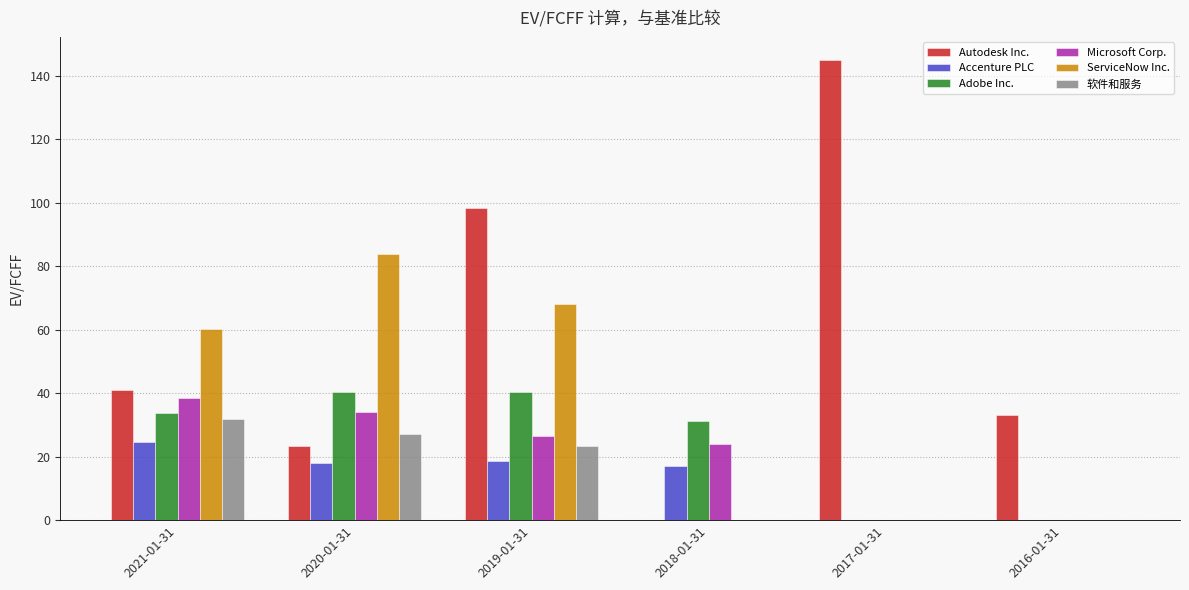

Which series changed the most between 2020-01-31 and 2016-01-31?

ServiceNow Inc.